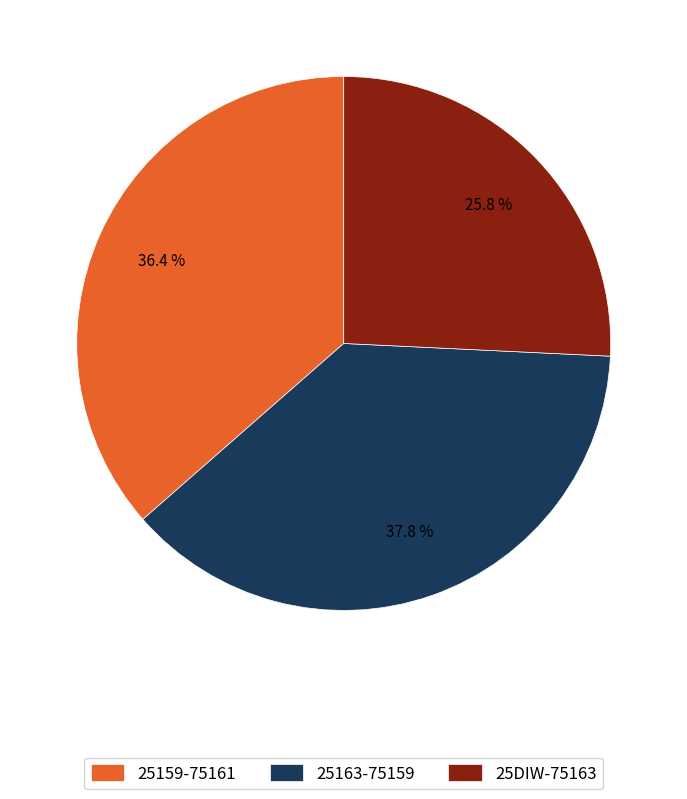

How many slices are in this pie chart?

3